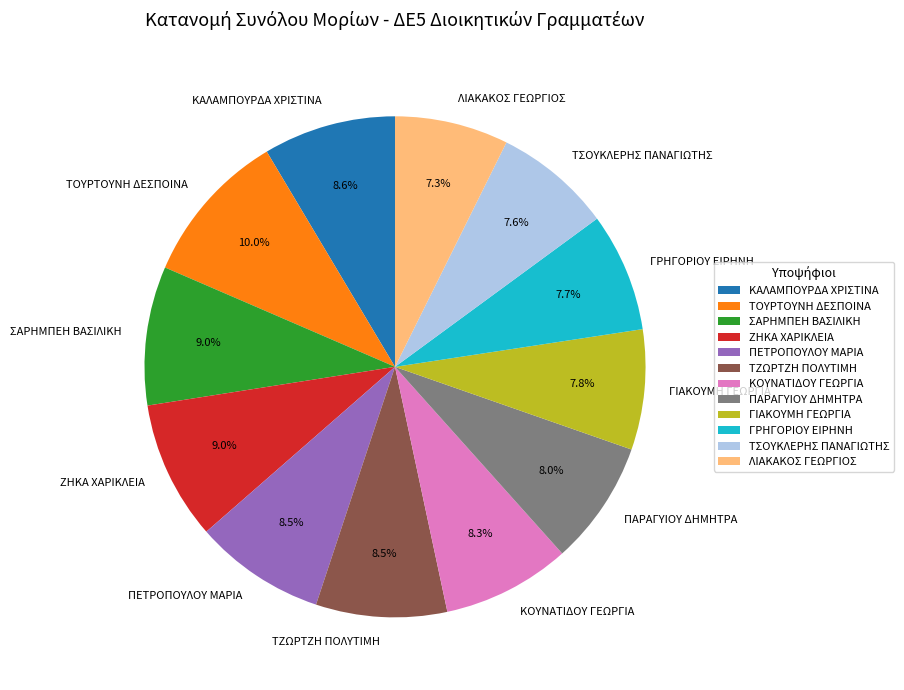

To the nearest percent, what is the combined percentage of ΠΕΤΡΟΠΟΥΛΟΥ ΜΑΡΙΑ and ΚΟΥΝΑΤΙΔΟΥ ΓΕΩΡΓΙΑ?

17%